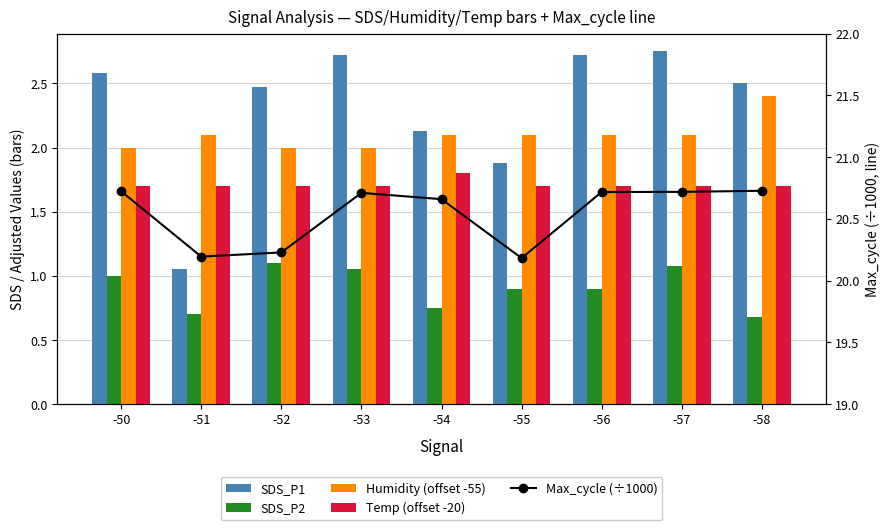

List the series in order of their peak value, highest first.

Max_cycle (÷1000), SDS_P1, Humidity (offset -55), Temp (offset -20), SDS_P2